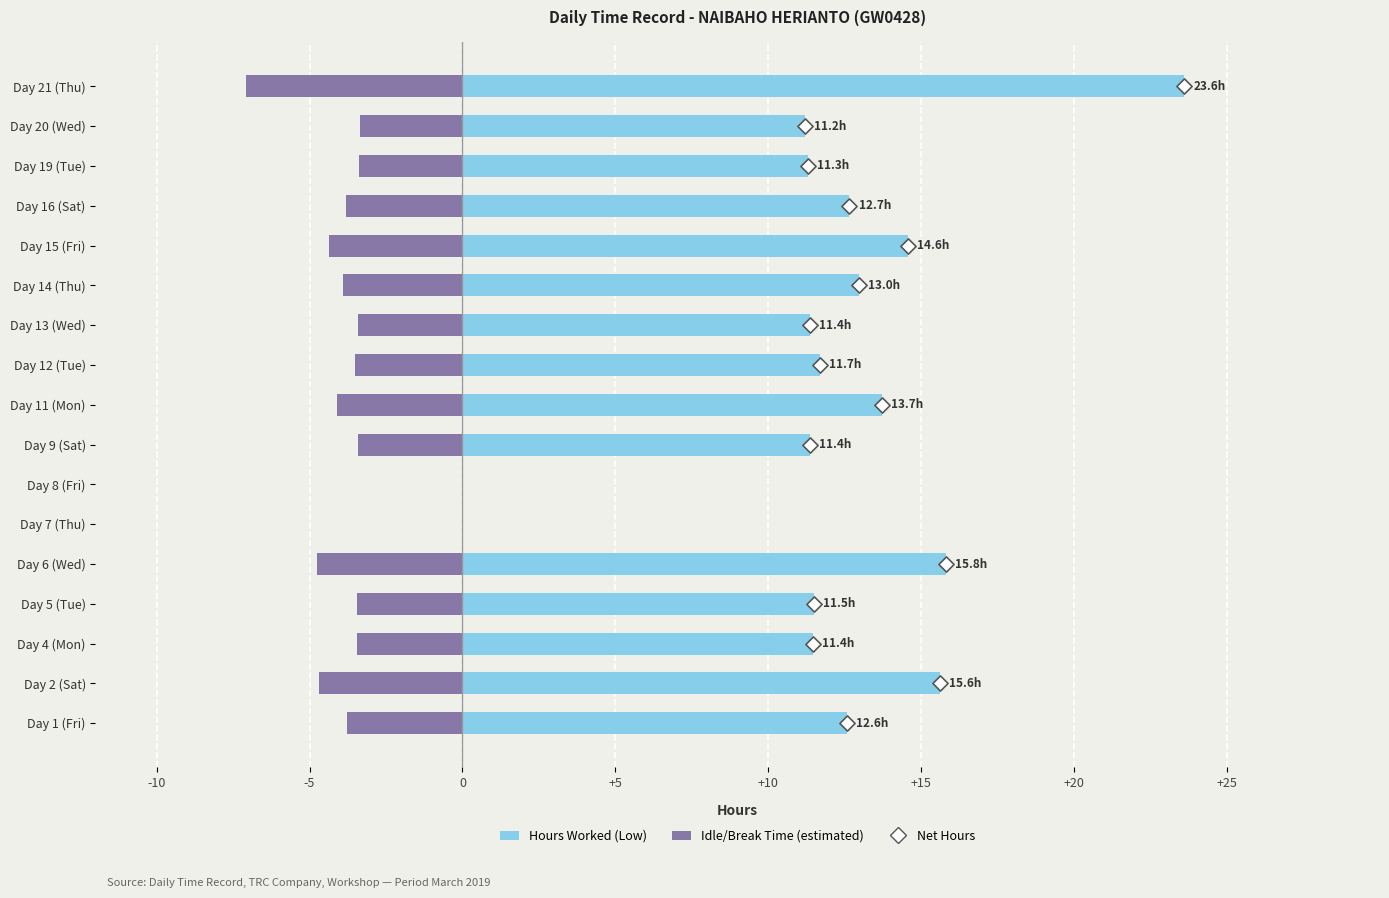

Which series has the largest total across all categories?

Hours Worked (Low)